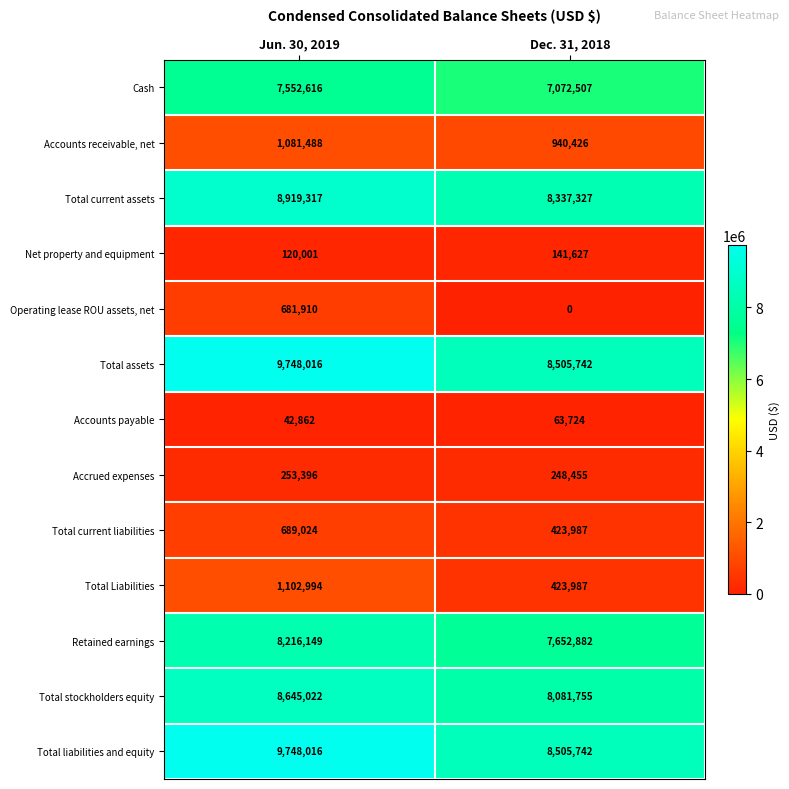

What is the total value across all series at Jun. 30, 2019?

56800811